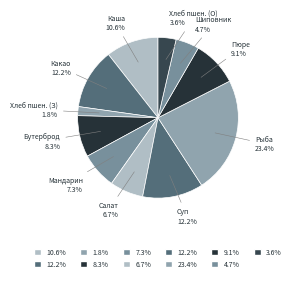

Count the number of slices in the pie.

11